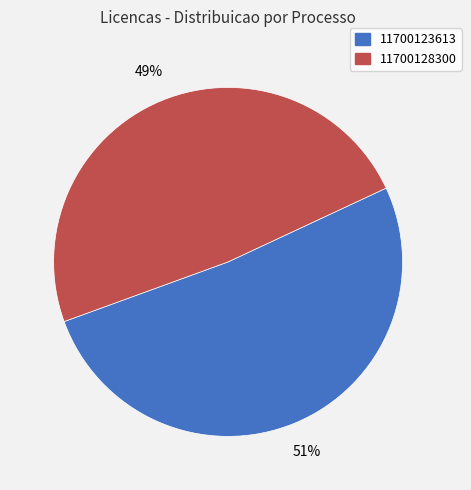

Which has a higher value, 11700123613 or 11700128300?

11700123613